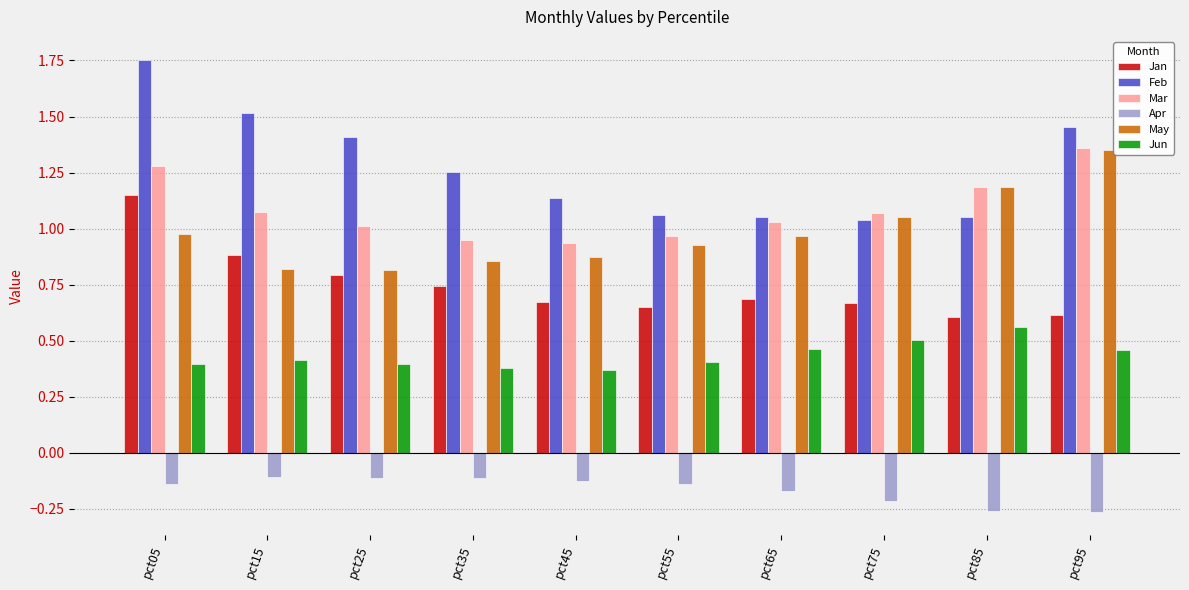

The Apr series shows -0.0 at pct05. True or false?

False